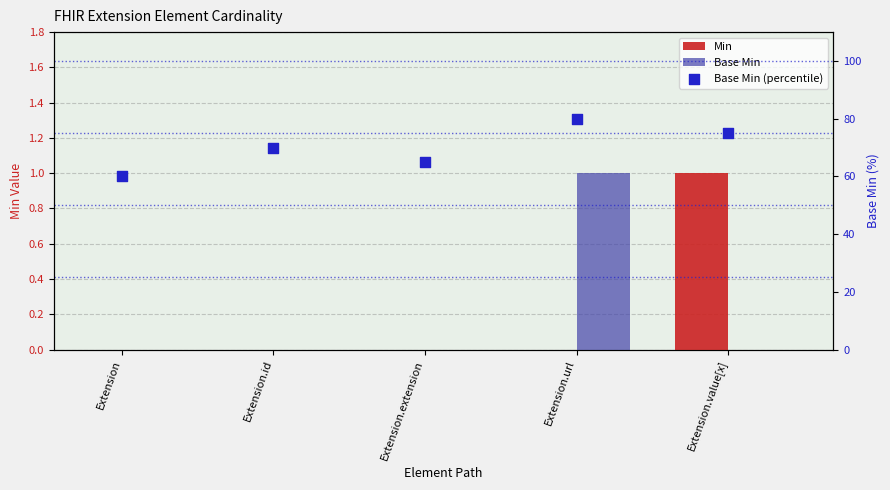

Which series contains the lowest Y value?

Min